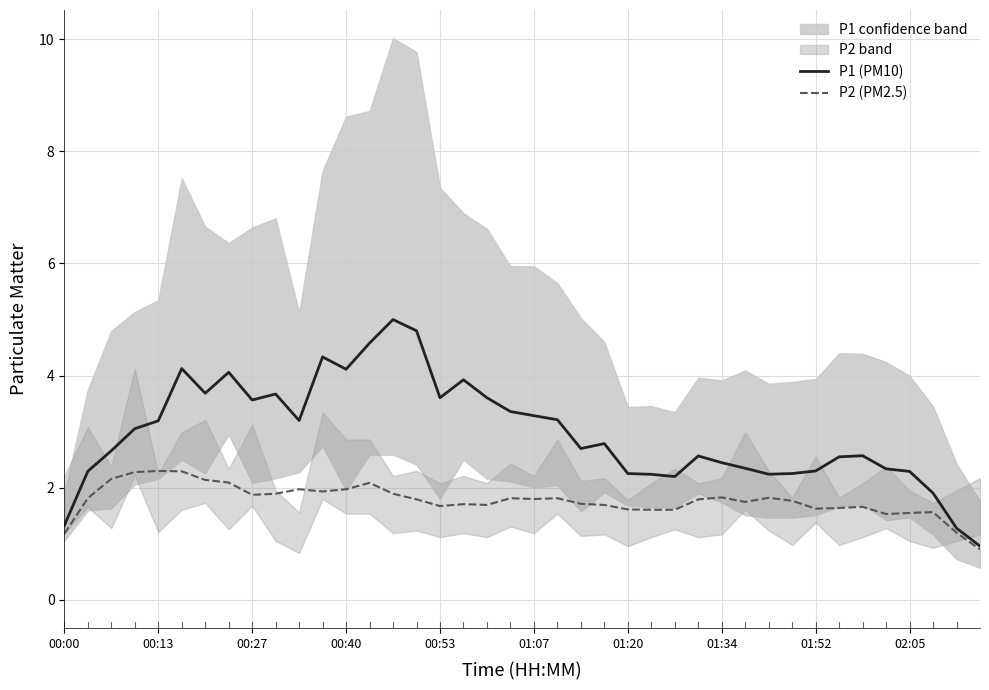

True or false: P2 (PM2.5) has a value of 2.0 at 00:40.

True